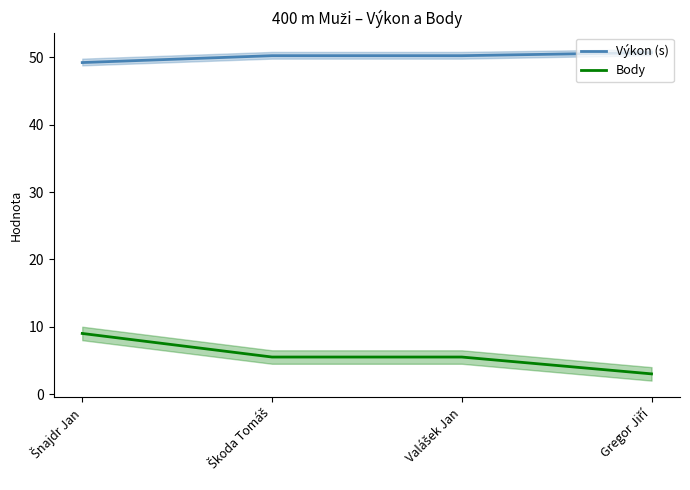

The Výkon (s) series shows 32.7 at Šnajdr Jan. True or false?

False